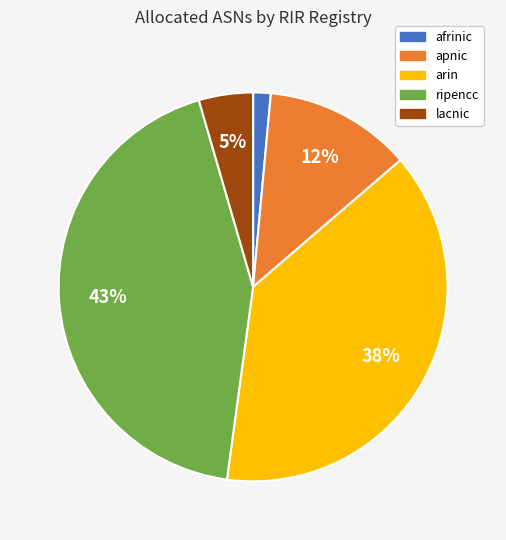

Which slice is the smallest?

afrinic